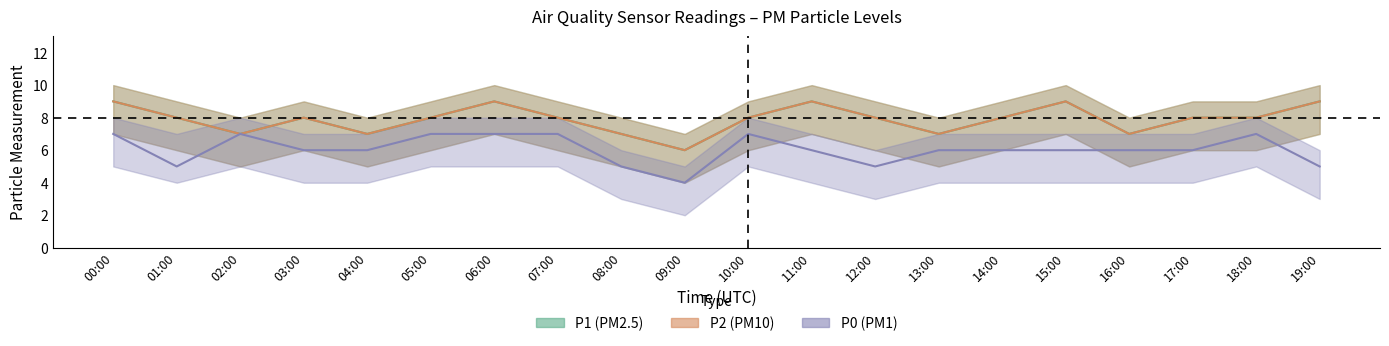

What is the value of the P0 point at the 20th from the left?

5